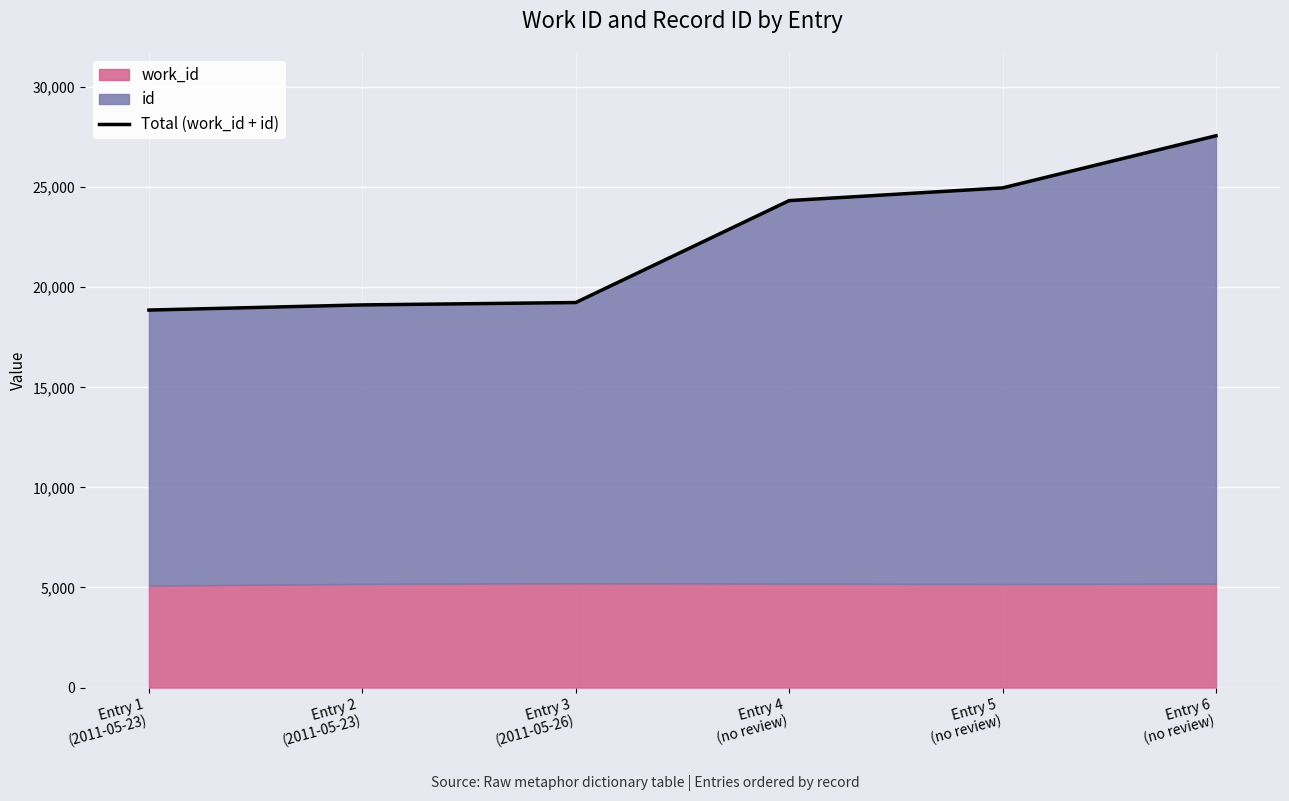

How many data points does each series have?

6